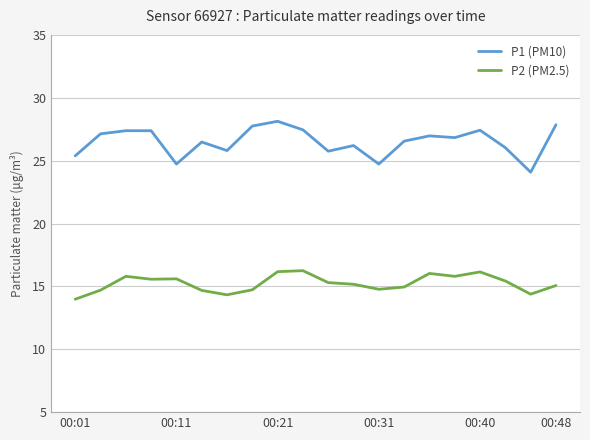

Which series has the largest range (max minus min)?

P1 (PM10)